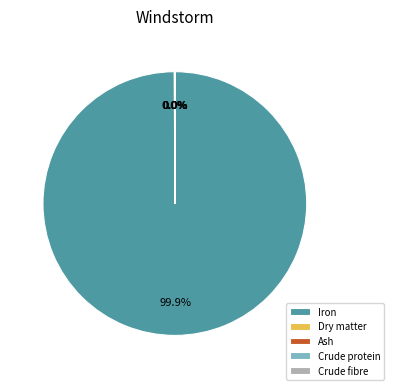

Is there any slice that represents more than half of the pie?

Yes